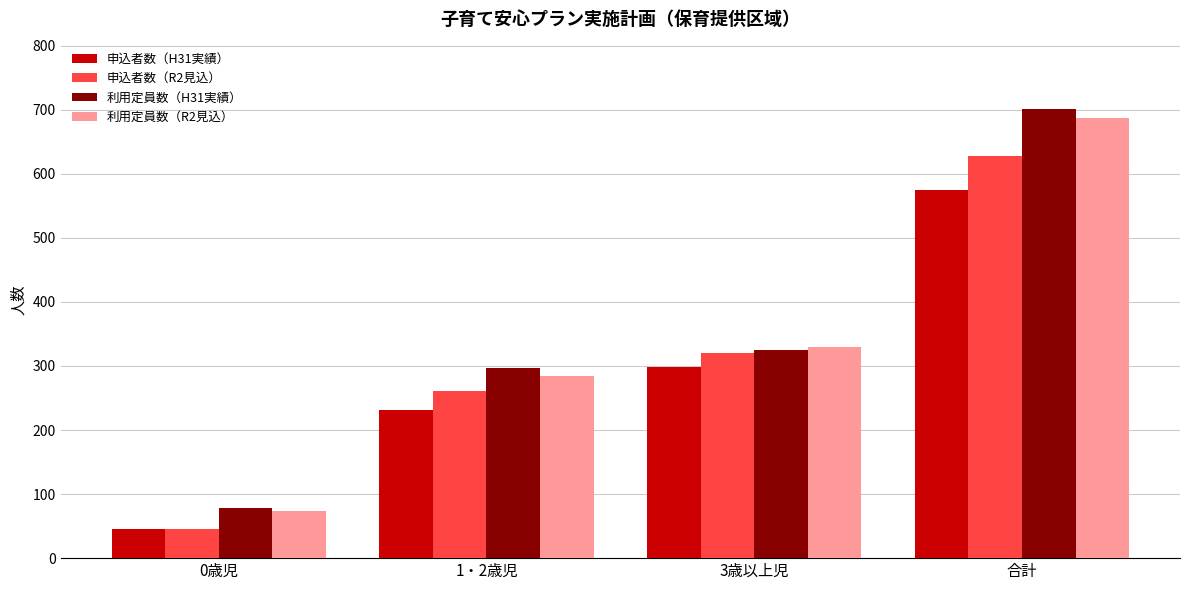

How many distinct data groups are displayed?

4